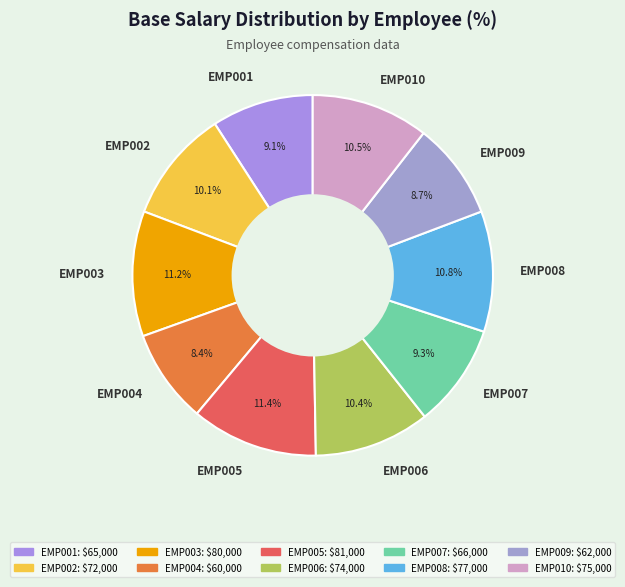

Is EMP004 the majority of the pie?

No